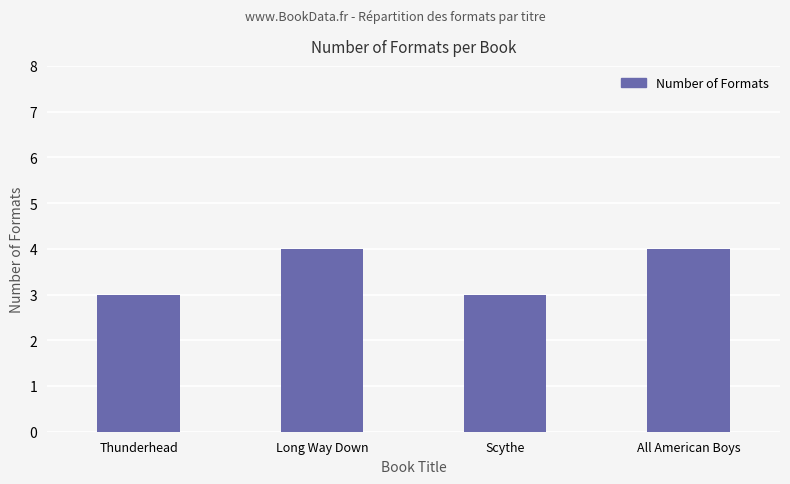

What is the label of the 1st bar from the left?

Thunderhead